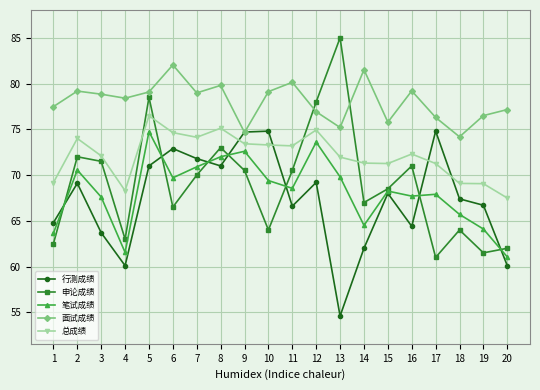

What are all the series names shown in the legend?

行测成绩, 申论成绩, 笔试成绩, 面试成绩, 总成绩